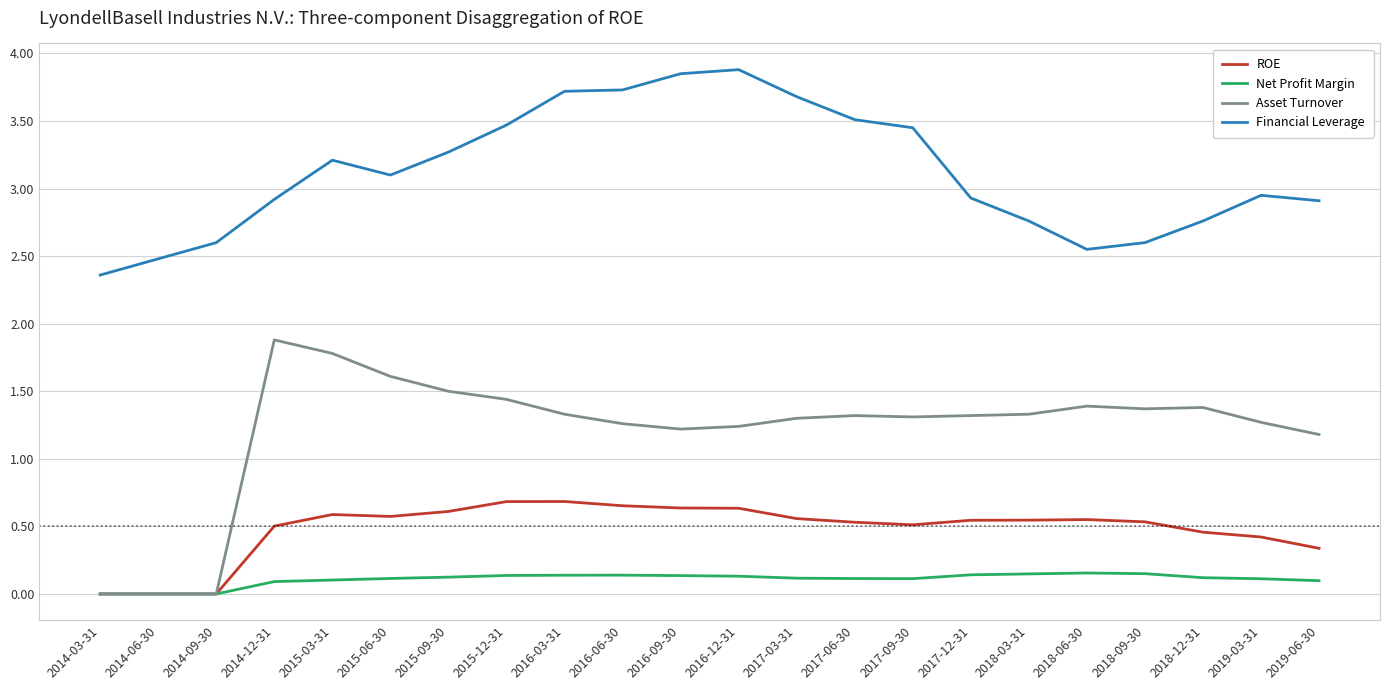

Which series has the widest spread of values?

Asset Turnover